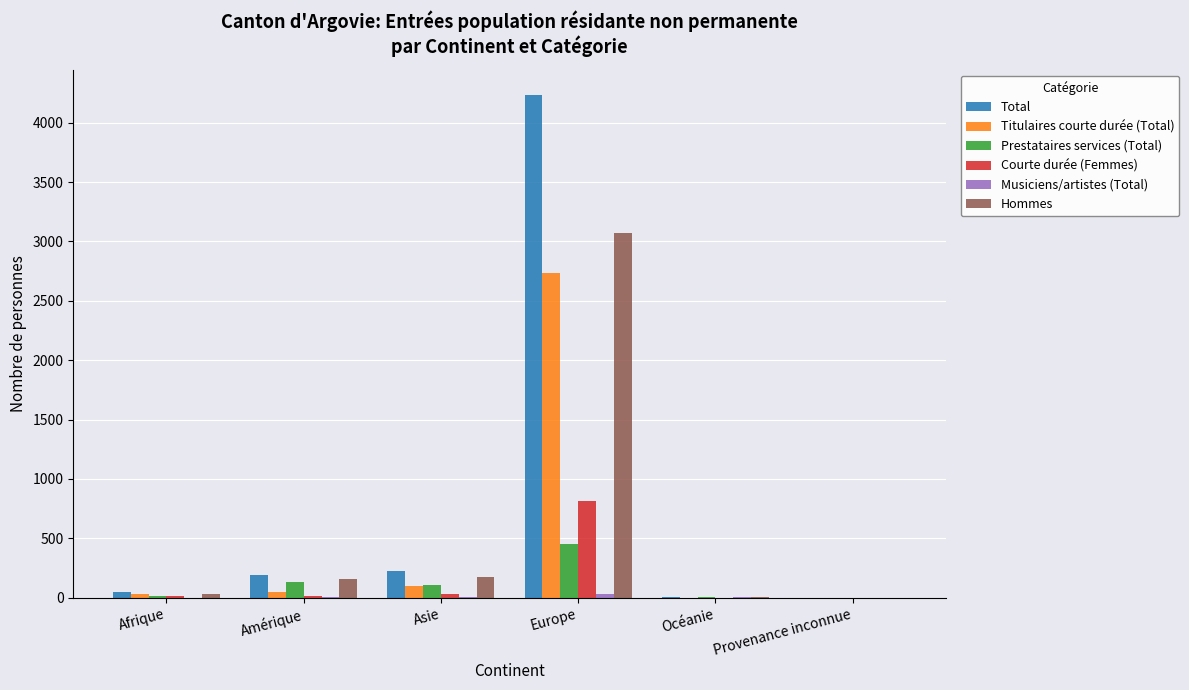

What is the maximum value shown in the chart?

4236